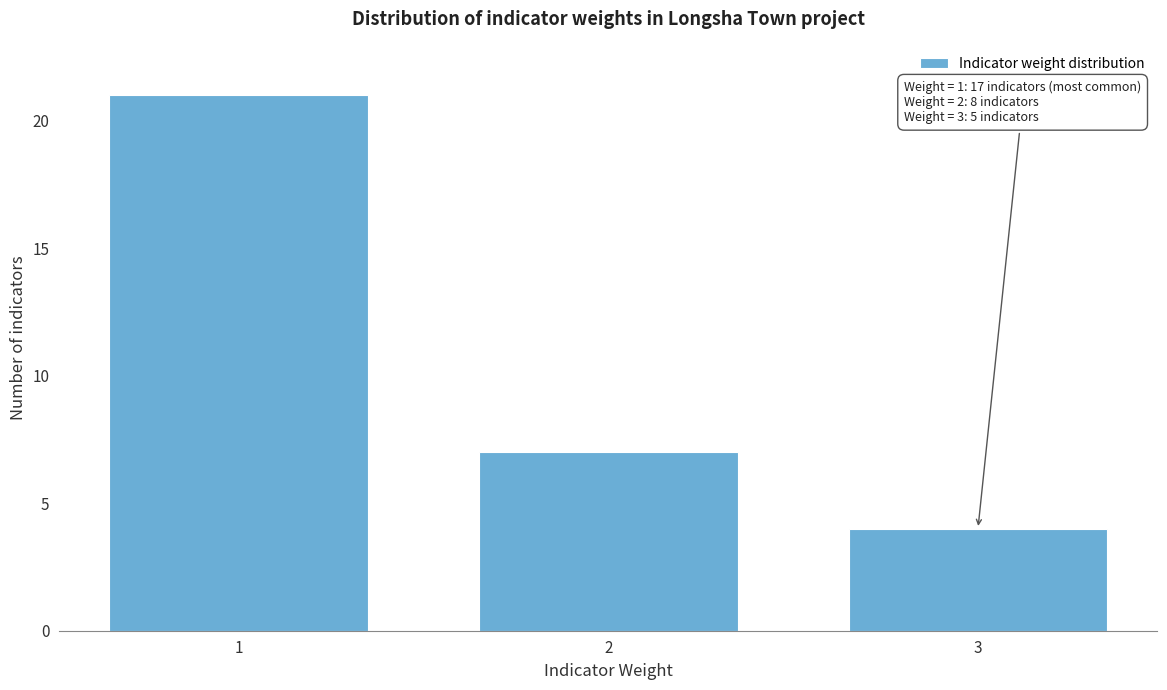

Reading left to right, extract all data points from this chart.

1=21	2=7	3=4